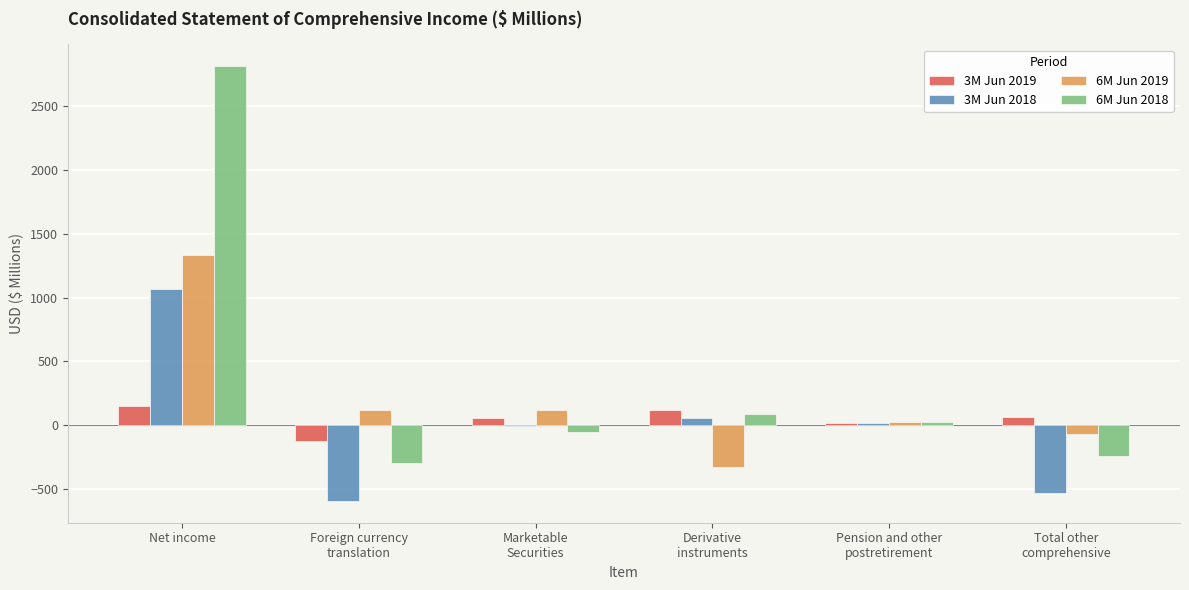

Which series has the largest total across all categories?

6M Jun 2018